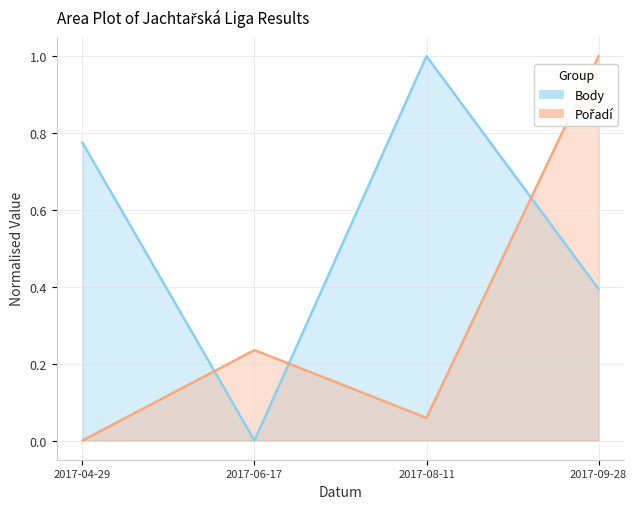

At how many categories does at least one series exceed 0?

4